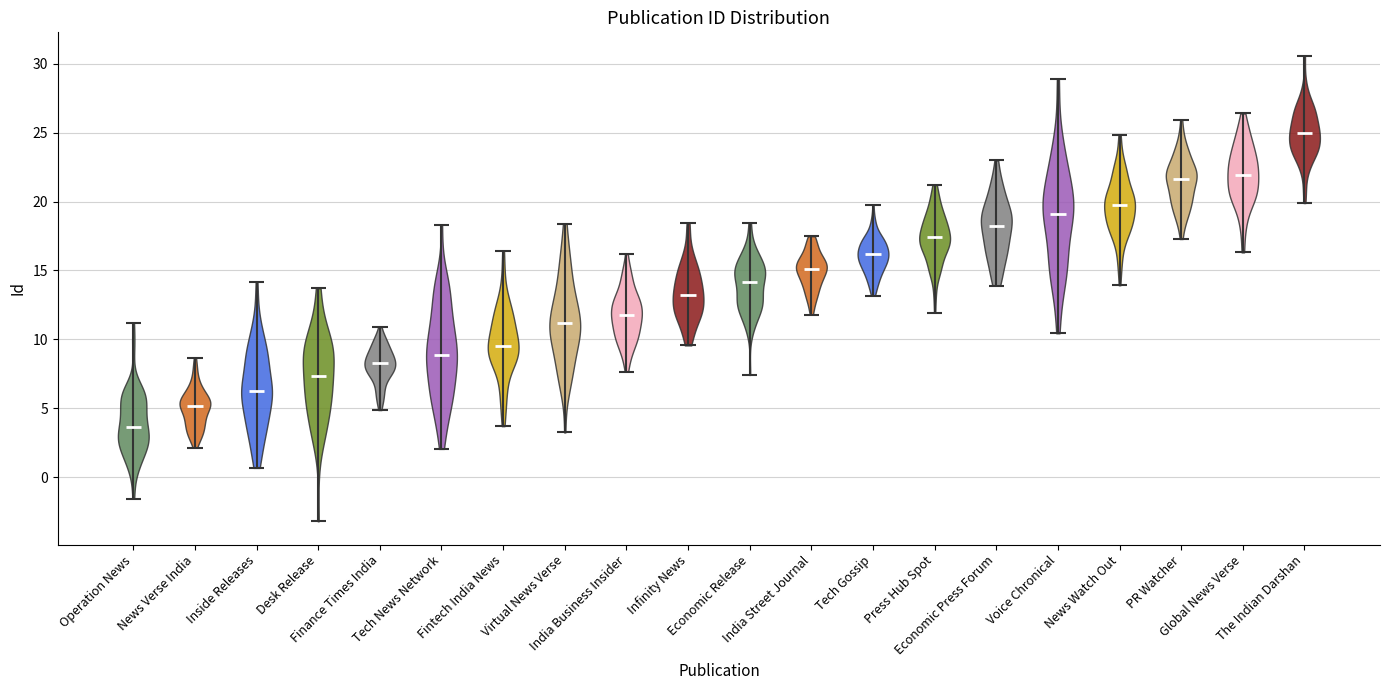

Reading left to right, read every violin against the y-axis: where its median line is, and the lowest and highest points it reaches. The values are not printed on the chart, so give them approximately, as read against the axis.

Operation News: median line 3.5, lowest point -1.5, highest point 11.0
News Verse India: median line 5.0, lowest point 2.0, highest point 8.5
Inside Releases: median line 6.5, lowest point 0.5, highest point 14.0
Desk Release: median line 7.5, lowest point -3.0, highest point 13.5
Finance Times India: median line 8.5, lowest point 5.0, highest point 11.0
Tech News Network: median line 9.0, lowest point 2.0, highest point 18.5
Fintech India News: median line 9.5, lowest point 3.5, highest point 16.5
Virtual News Verse: median line 11.0, lowest point 3.5, highest point 18.5
India Business Insider: median line 12.0, lowest point 7.5, highest point 16.0
Infinity News: median line 13.0, lowest point 9.5, highest point 18.5
Economic Release: median line 14.0, lowest point 7.5, highest point 18.5
India Street Journal: median line 15.0, lowest point 12.0, highest point 17.5
Tech Gossip: median line 16.0, lowest point 13.0, highest point 19.5
Press Hub Spot: median line 17.5, lowest point 12.0, highest point 21.0
Economic Press Forum: median line 18.0, lowest point 14.0, highest point 23.0
Voice Chronical: median line 19.0, lowest point 10.5, highest point 29.0
News Watch Out: median line 20.0, lowest point 14.0, highest point 25.0
PR Watcher: median line 21.5, lowest point 17.5, highest point 26.0
Global News Verse: median line 22.0, lowest point 16.5, highest point 26.5
The Indian Darshan: median line 25.0, lowest point 20.0, highest point 30.5